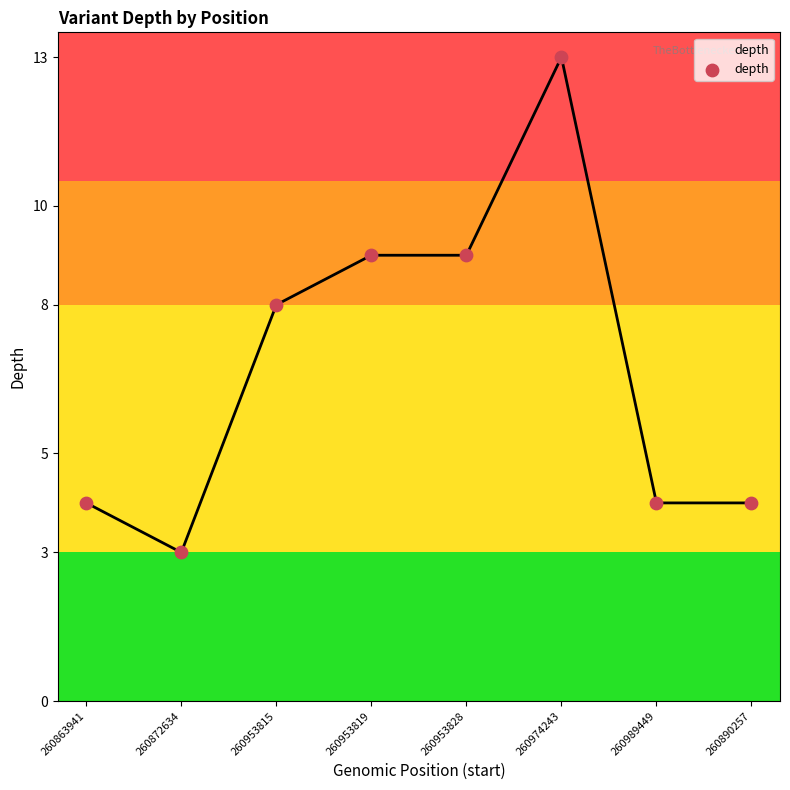

What is the ratio of the value at 260989449 to the value at 260953828?

0.4